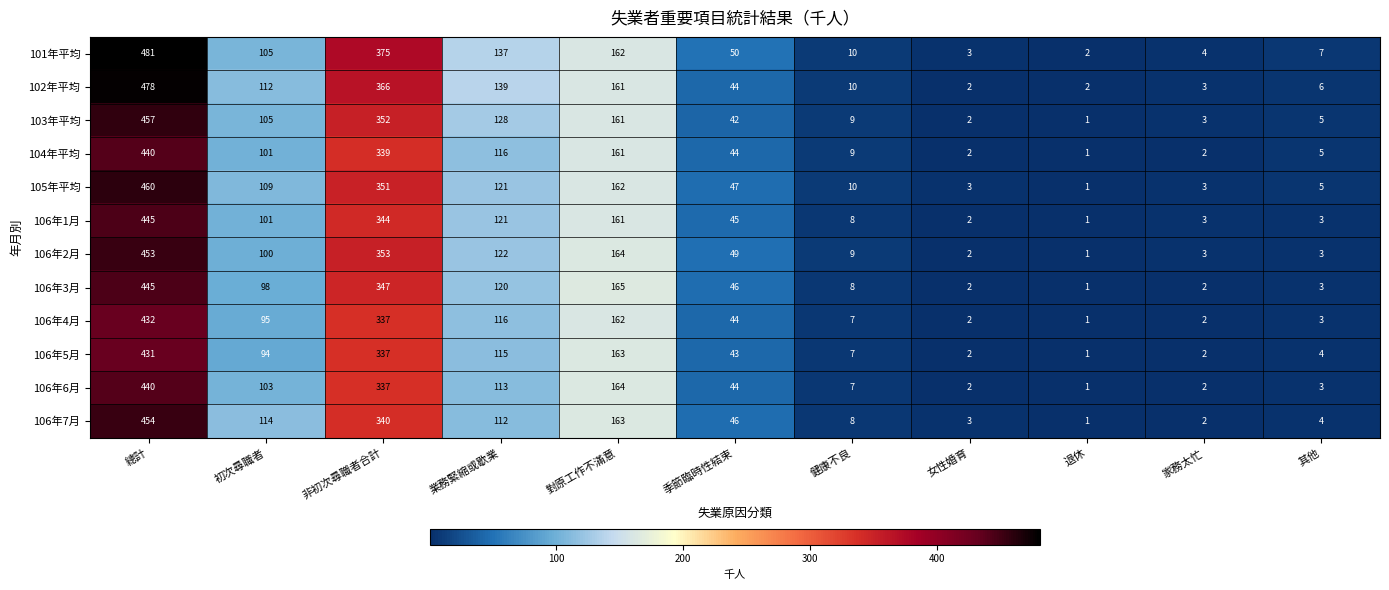

What is the spread (max minus min) of values at 退休?

1